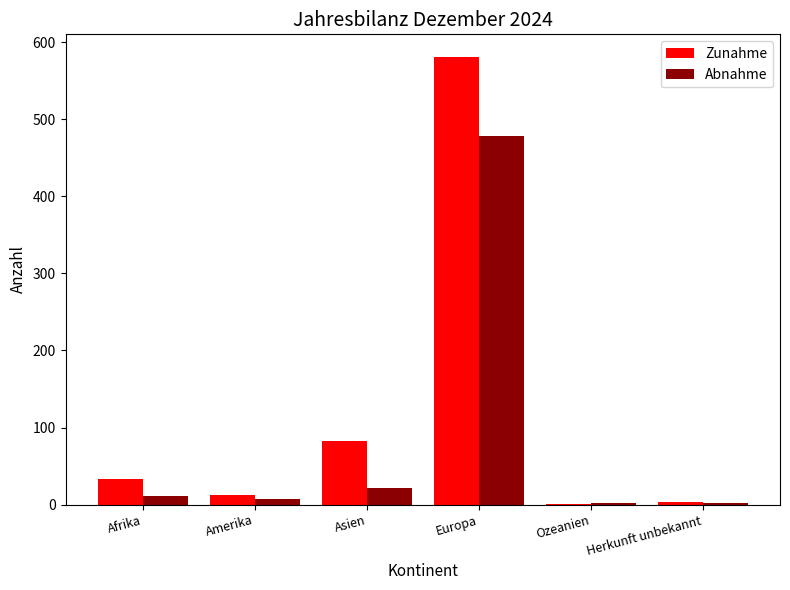

True or false: Zunahme has a value of 13 at Amerika.

True